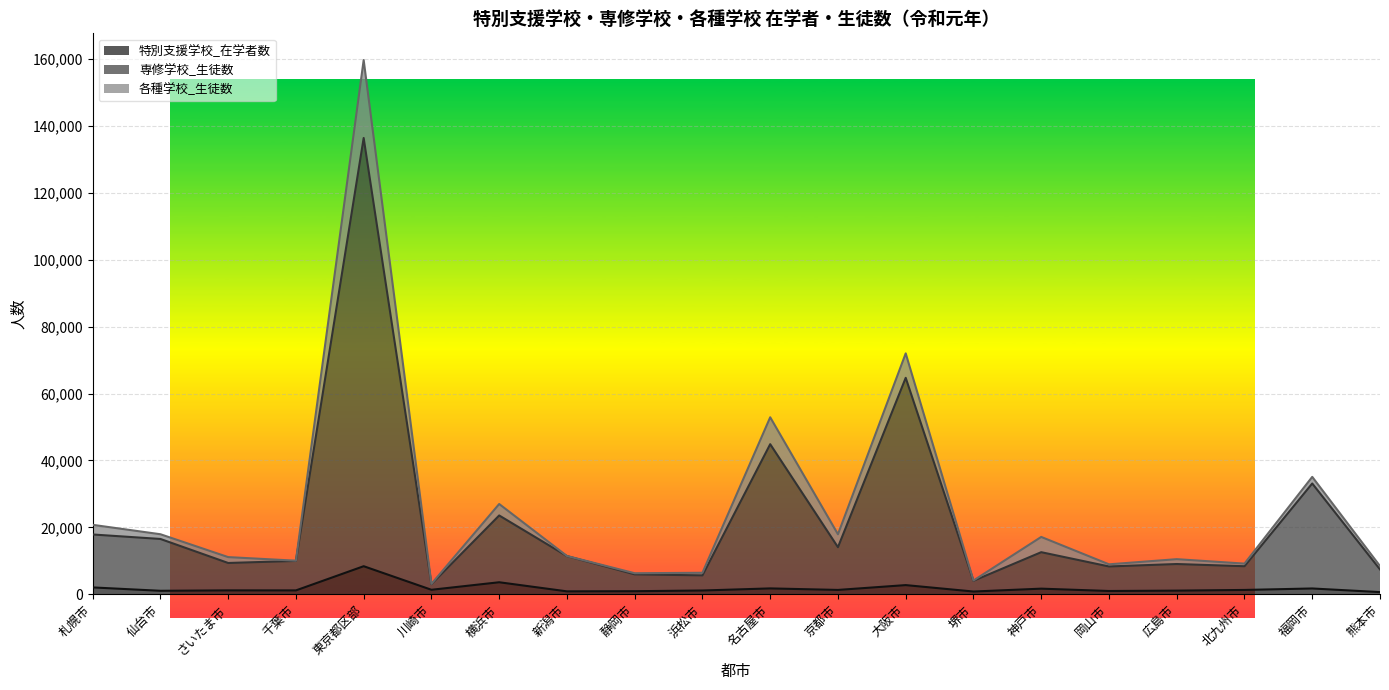

Which series has the largest total across all categories?

専修学校_生徒数